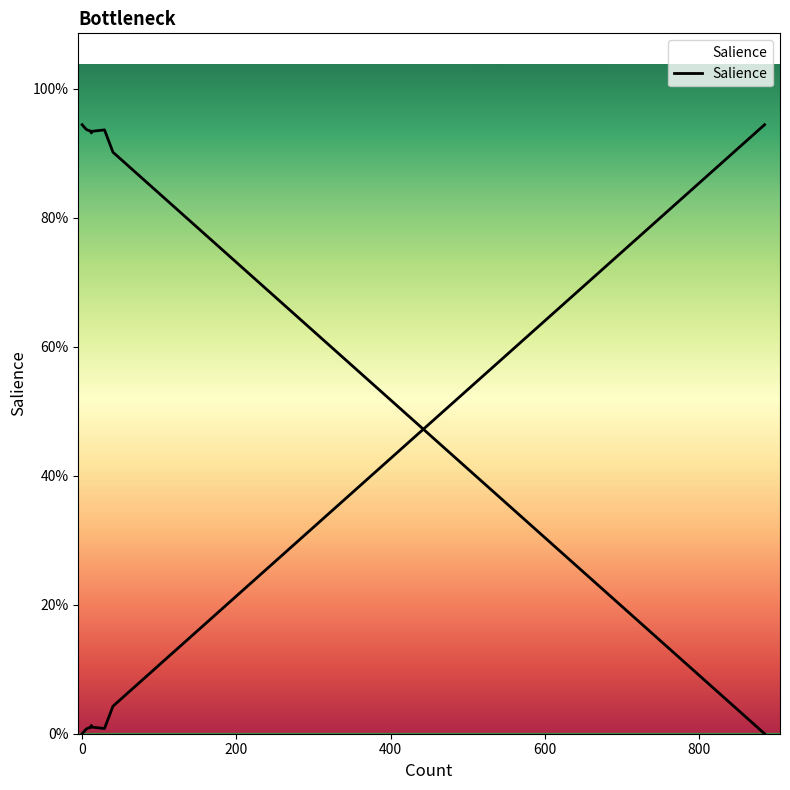

The value at 200 is 0.0. True or false?

False